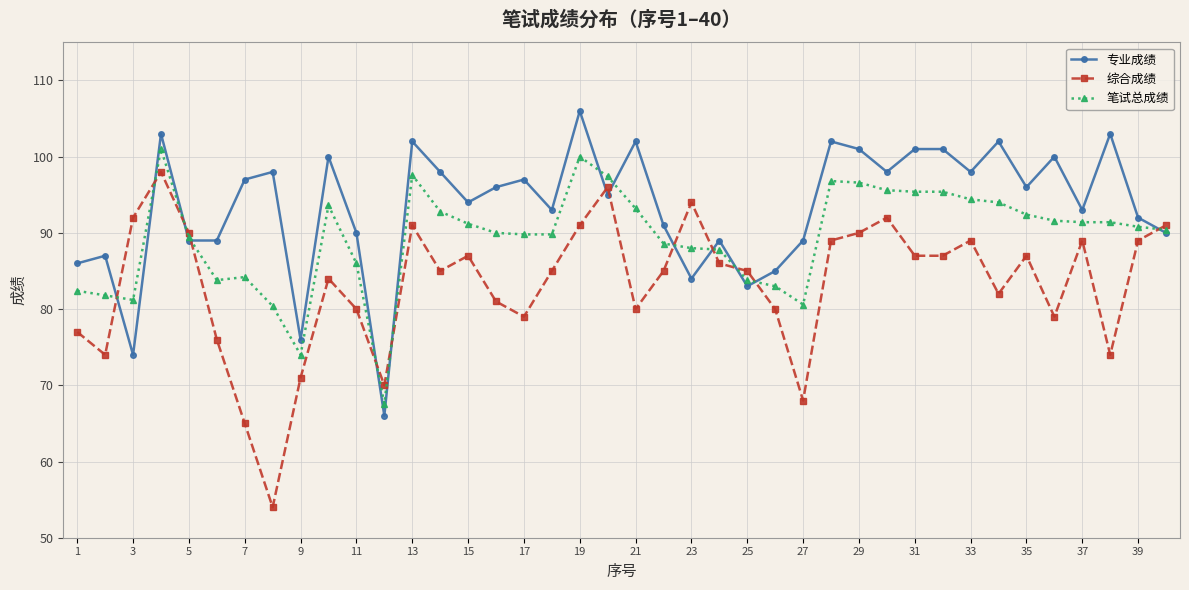

What is the maximum value for 笔试总成绩?

101.0